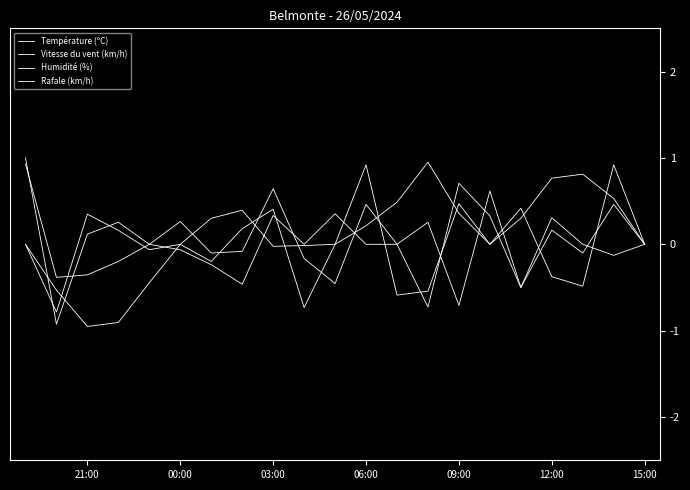

At which label does Rafale (km/h) first exceed 0?

12:00